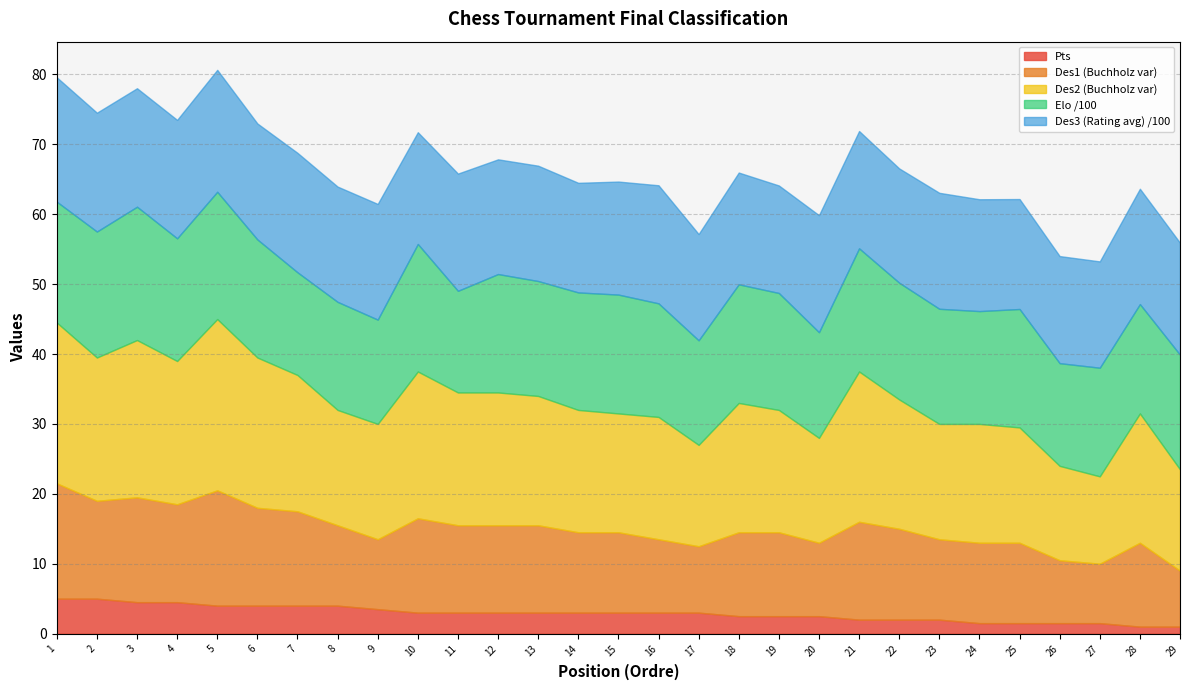

Reading left to right, list all the values displayed in this chart.

Pts: 5.0	5.0	4.5	4.5	4.0	4.0	4.0	4.0	3.5	3.0	3.0	3.0	3.0	3.0	3.0	3.0	3.0	2.5	2.5	2.5	2.0	2.0	2.0	1.5	1.5	1.5	1.5	1.0	1.0
Des1: 16.5	14.0	15.0	14.0	16.5	14.0	13.5	11.5	10.0	13.5	12.5	12.5	12.5	11.5	11.5	10.5	9.5	12.0	12.0	10.5	14.0	13.0	11.5	11.5	11.5	9.0	8.5	12.0	8.0
Des2: 23.0	20.5	22.5	20.5	24.5	21.5	19.5	16.5	16.5	21.0	19.0	19.0	18.5	17.5	17.0	17.5	14.5	18.5	17.5	15.0	21.5	18.5	16.5	17.0	16.5	13.5	12.5	18.5	14.5
Elo: 1729.0	1802.0	1907.0	1755.0	1821.0	1689.0	1469.0	1546.0	1492.0	1824.0	1454.0	1694.0	1644.0	1681.0	1700.0	1625.0	1496.0	1697.0	1673.0	1512.0	1762.0	1670.0	1647.0	1614.0	1694.0	1469.0	1554.0	1564.0	1640.0
Des3: 1779.0	1700.0	1695.0	1694.0	1744.0	1659.0	1709.0	1649.0	1655.0	1599.0	1677.0	1641.0	1650.0	1568.0	1617.0	1689.0	1520.0	1599.0	1538.0	1674.0	1678.0	1635.0	1659.0	1600.0	1573.0	1532.0	1521.0	1650.0	1601.0